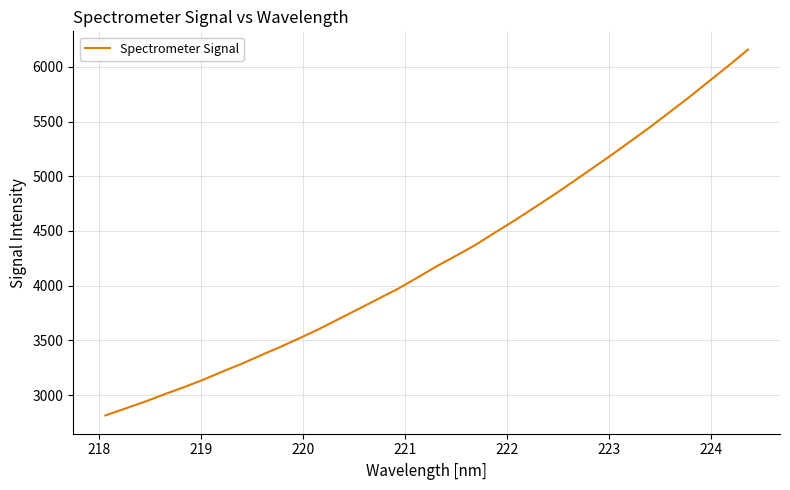

What is the difference between the maximum and minimum values?

3344.7